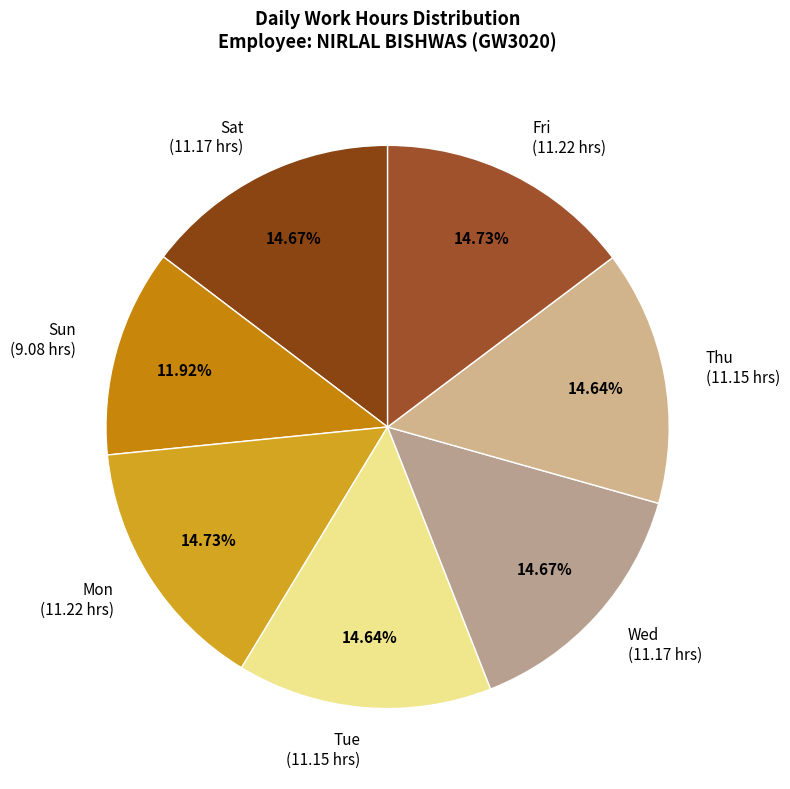

To the nearest percent, what is the average slice percentage?

14%